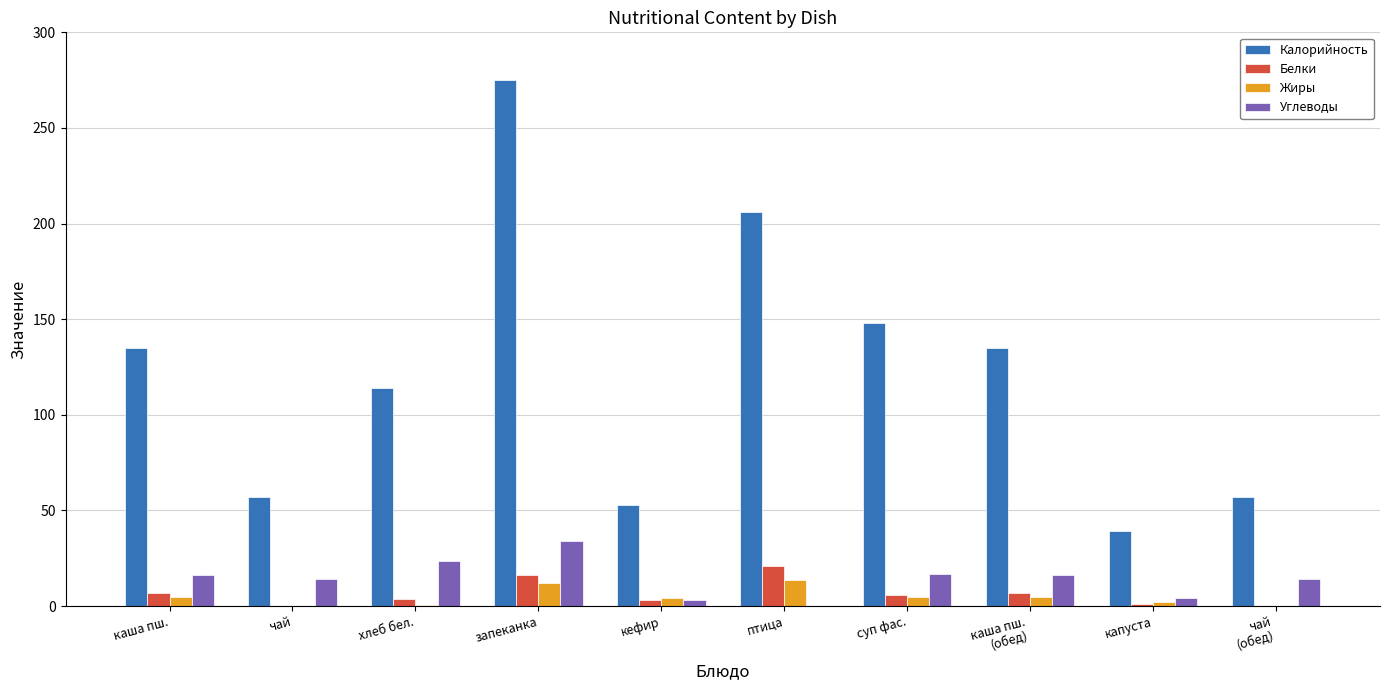

Which series has the largest range (max minus min)?

Калорийность